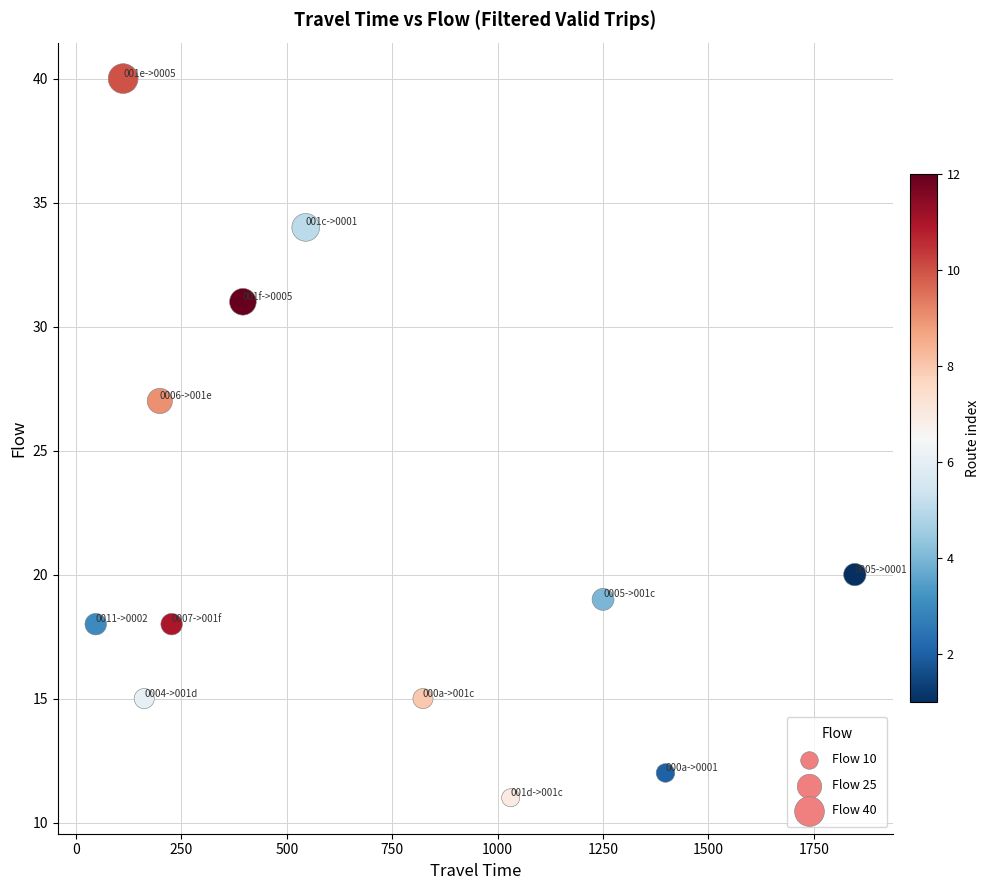

What Y value in the scatter plot is closest to 25?

27